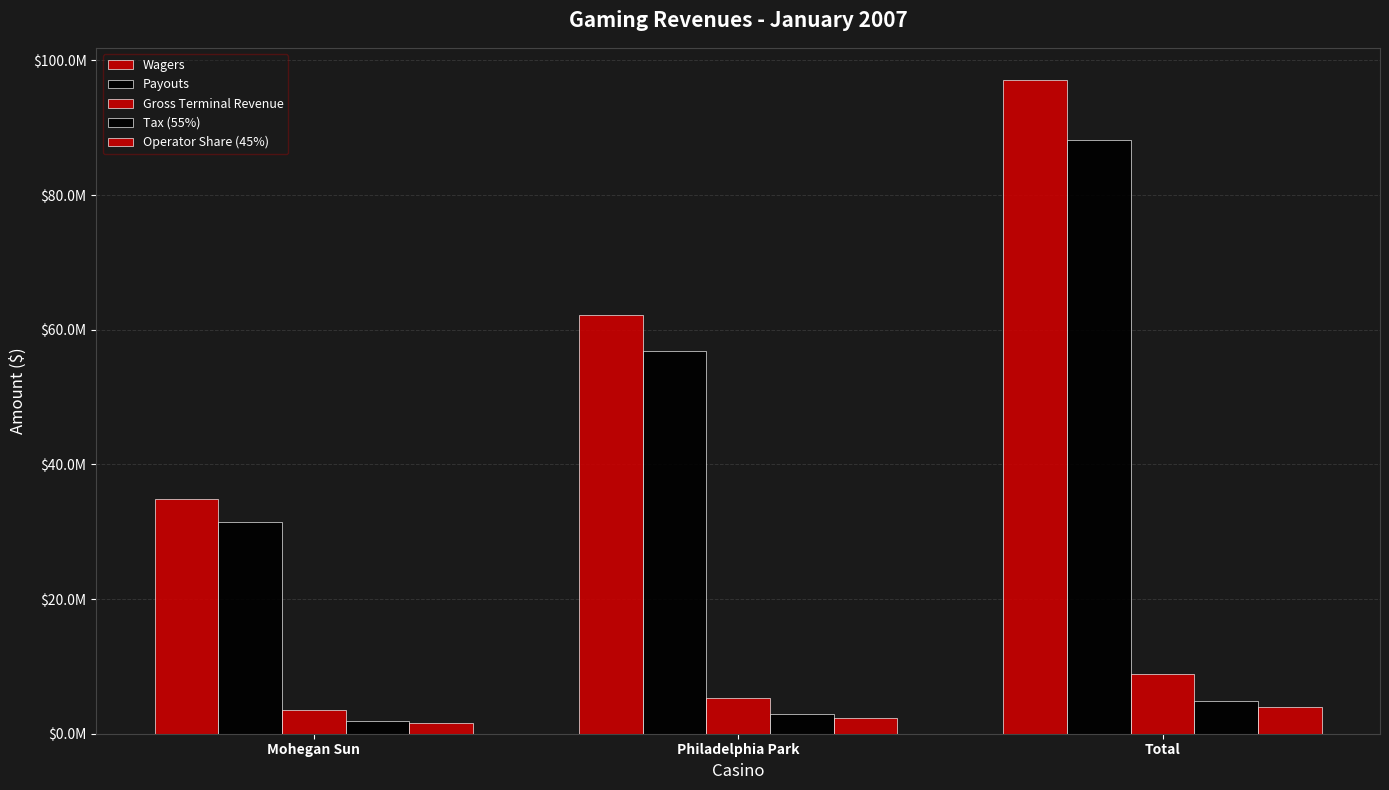

The value of Payouts at Philadelphia Park is 15125184.3. True or false?

False